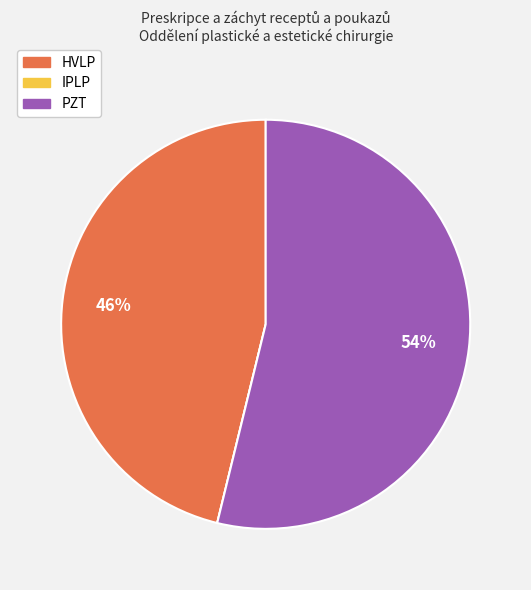

Is it true that PZT is 62% of the pie?

False